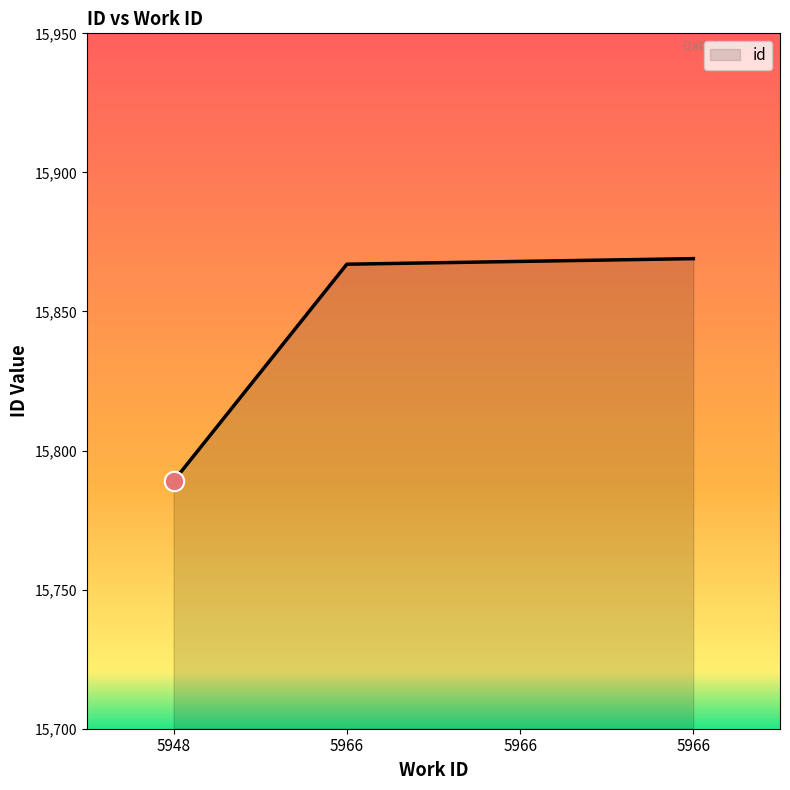

Reading left to right, what are all the values shown in this chart?

5948=15789	5966=15867	5966=15868	5966=15869